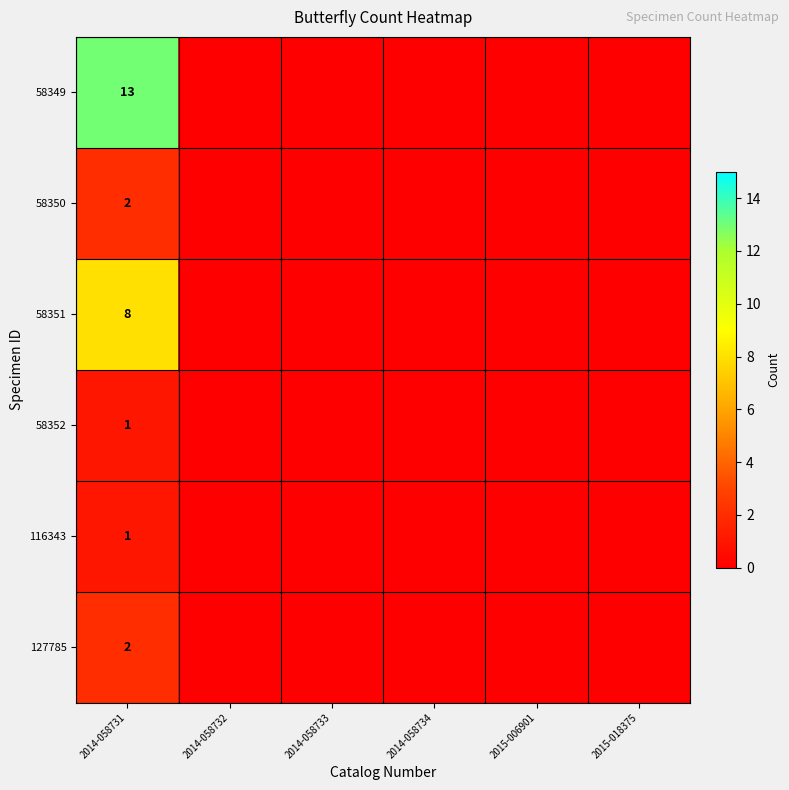

What is the highest value of the 58352 series?

1